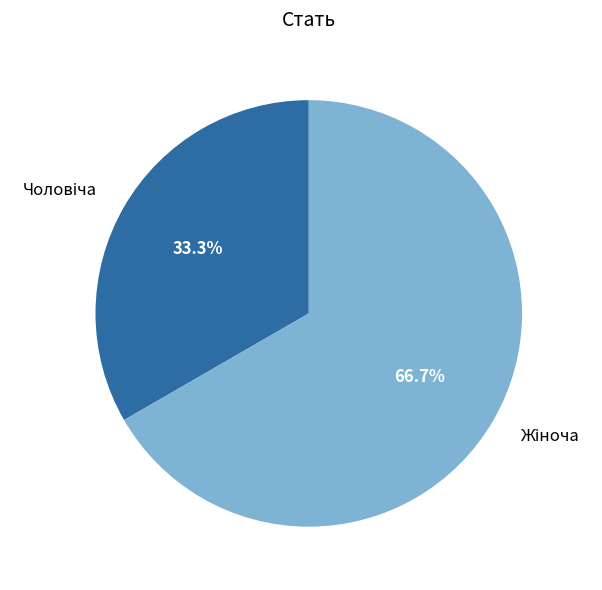

To the nearest percent, what is the average slice percentage?

50%